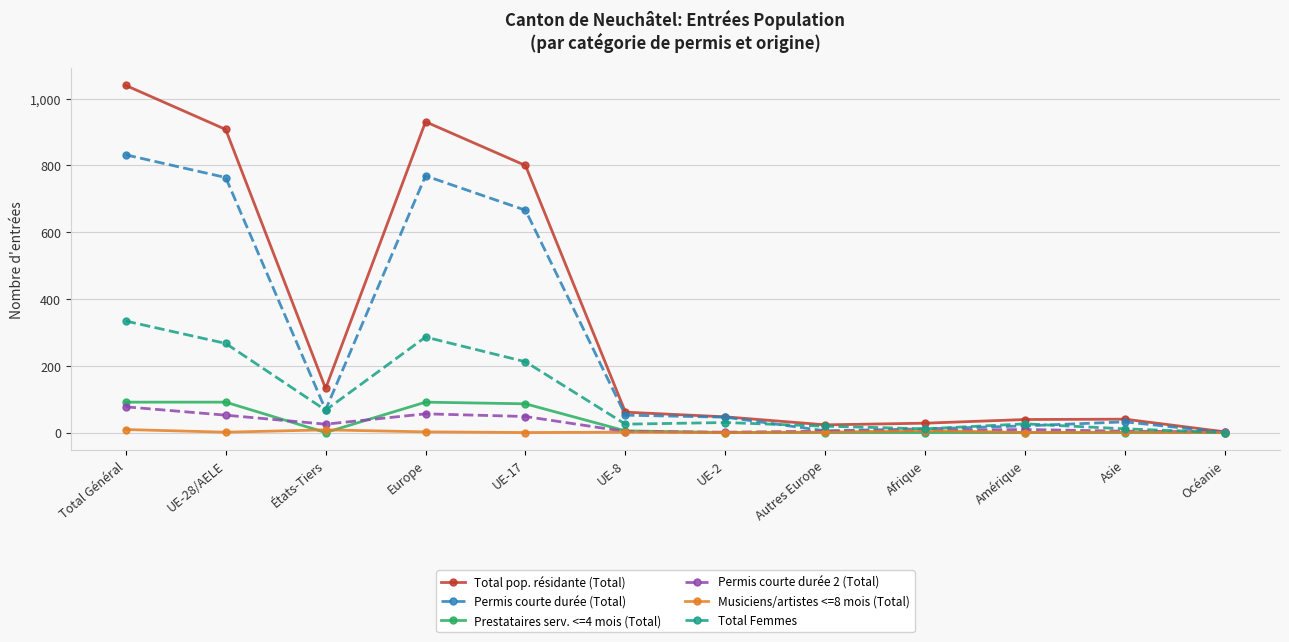

What is the maximum value for Total pop. résidante (Total)?

1040